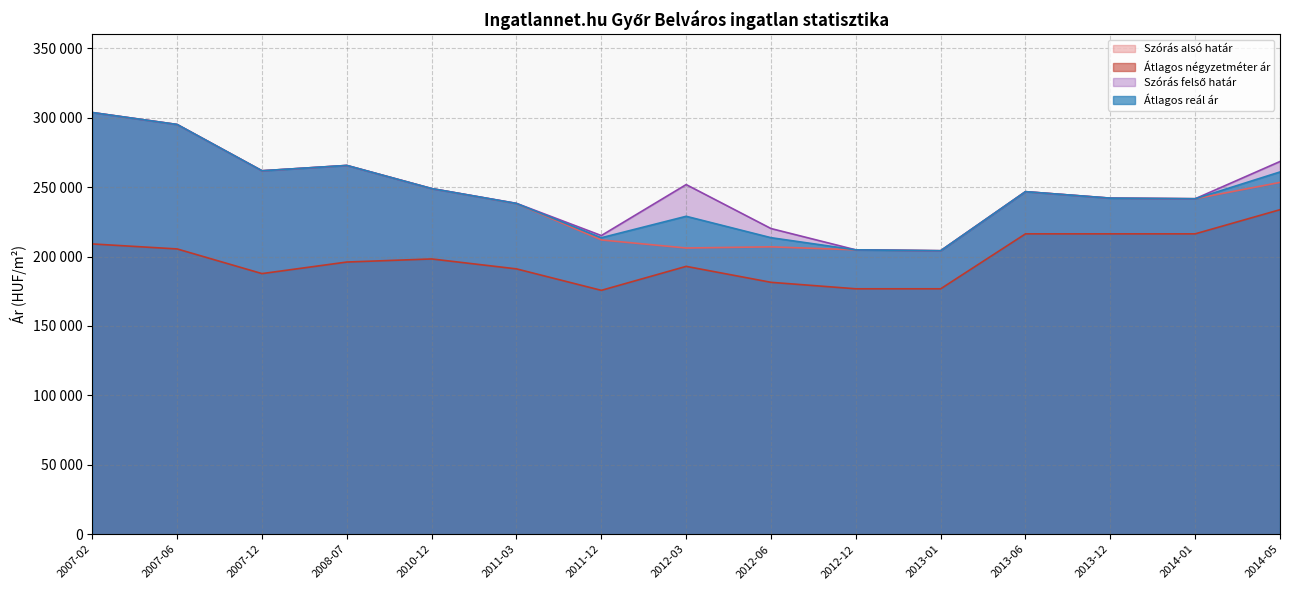

Read the Átlagos négyzetméter ár value at 2011-12, to the nearest 50.

175650